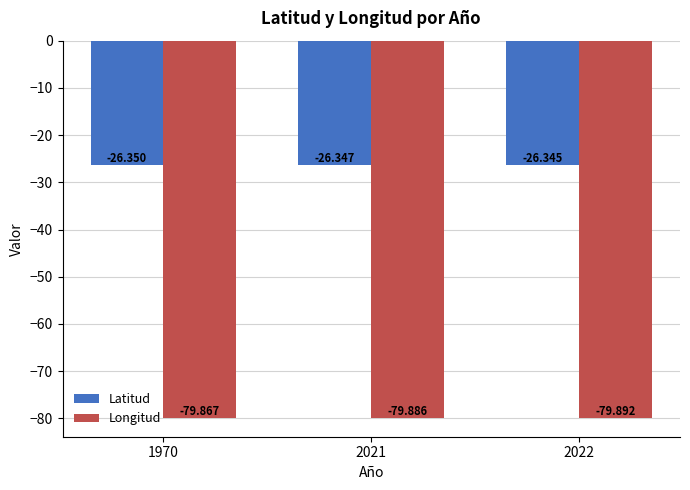

Which category has the highest value in the Longitud series?

1970